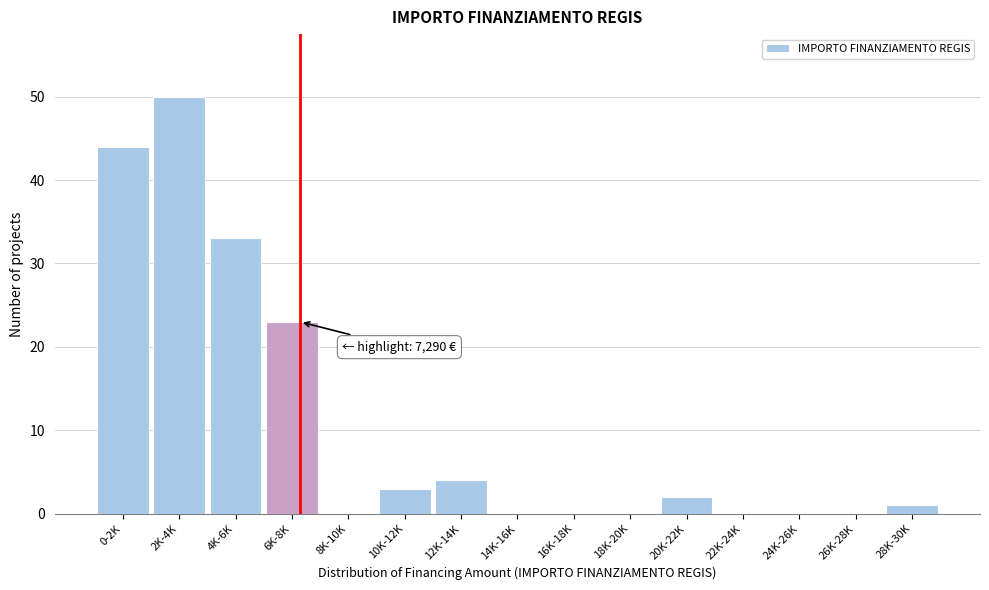

Reading right to left, extract all data points from this chart.

28K-30K=1	26K-28K=0	24K-26K=0	22K-24K=0	20K-22K=2	18K-20K=0	16K-18K=0	14K-16K=0	12K-14K=4	10K-12K=3	8K-10K=0	6K-8K=23	4K-6K=33	2K-4K=50	0-2K=44